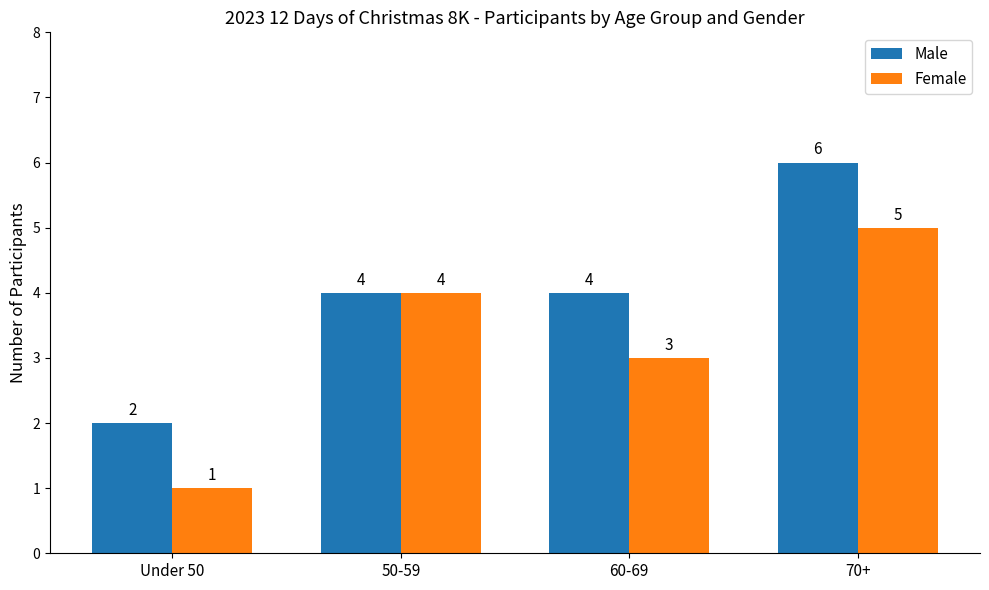

What is the difference between the Male values at 70+ and Under 50?

4